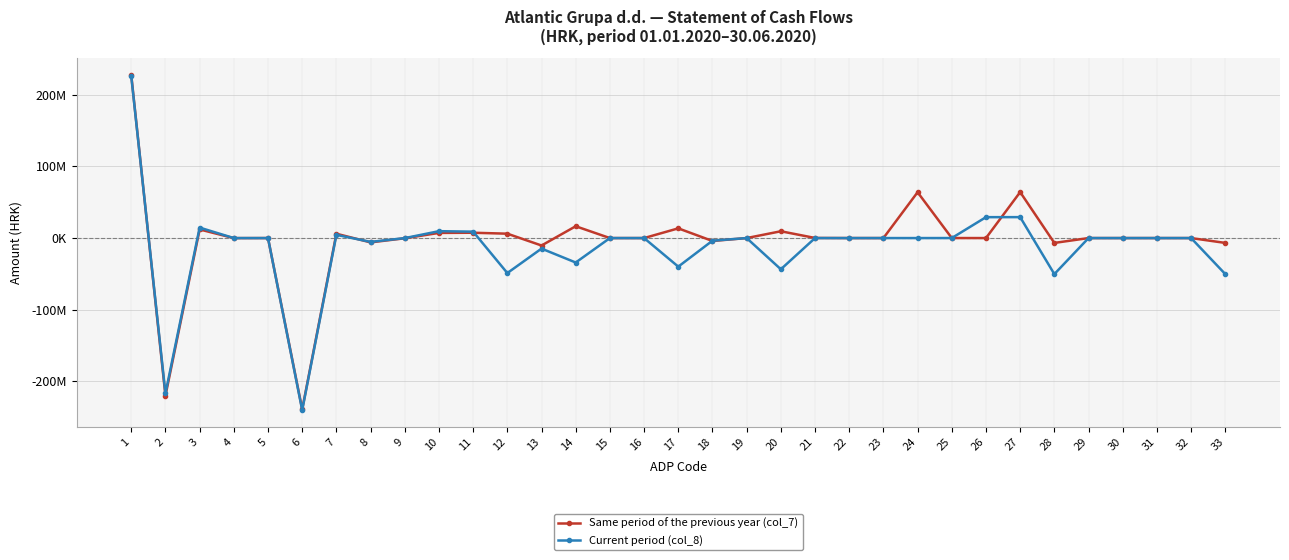

What are all the series names shown in the legend?

Same period of the previous year (col_7), Current period (col_8)